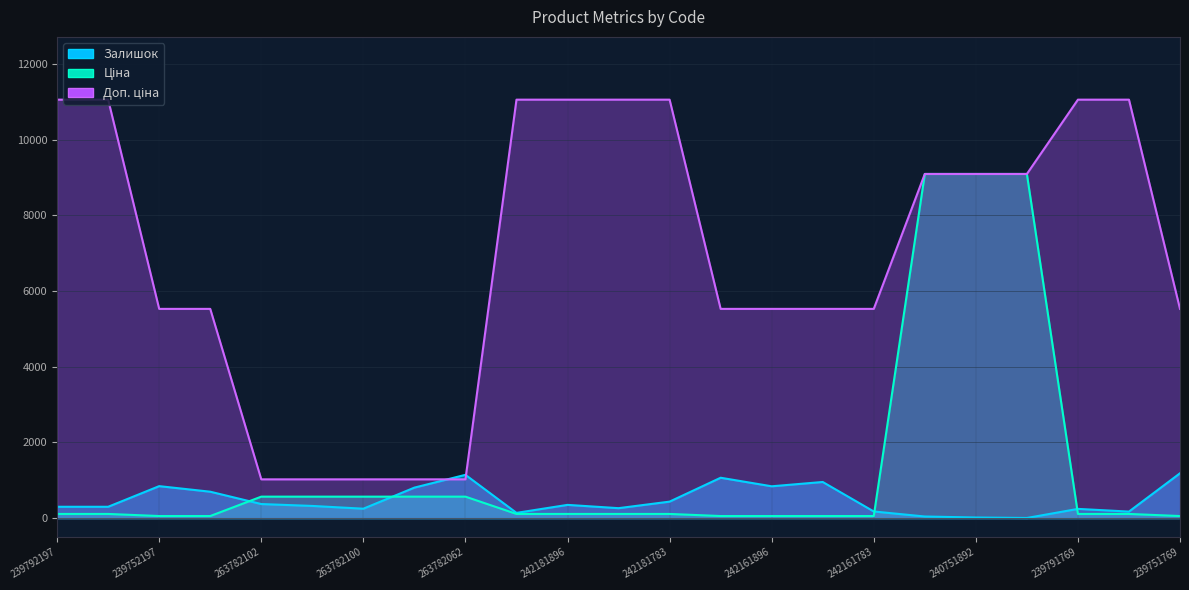

The value of Доп. ціна at 239752196 is 2098.2. True or false?

False